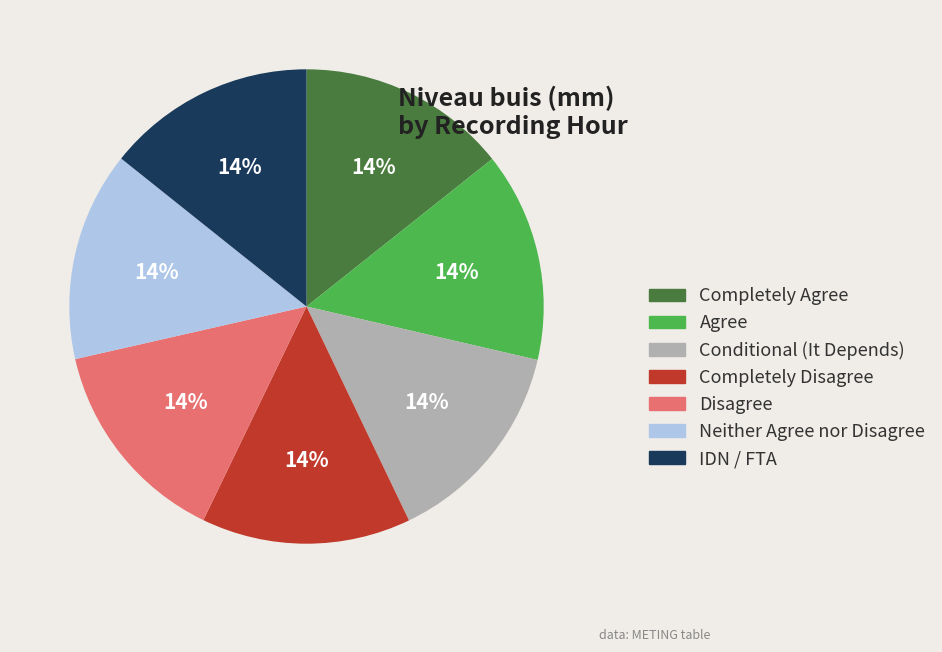

Is there any slice that represents more than half of the pie?

No